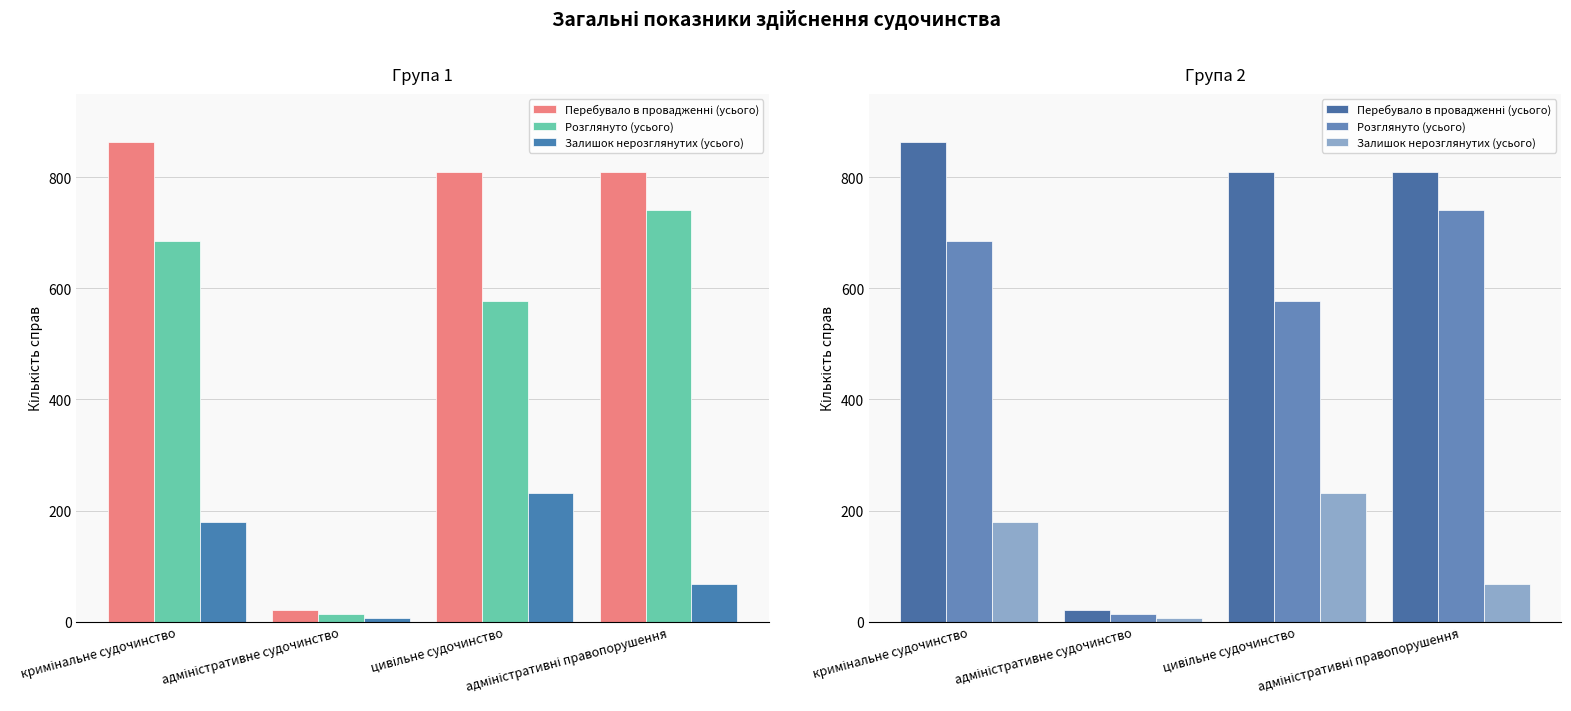

At how many categories does at least one series exceed 347?

3